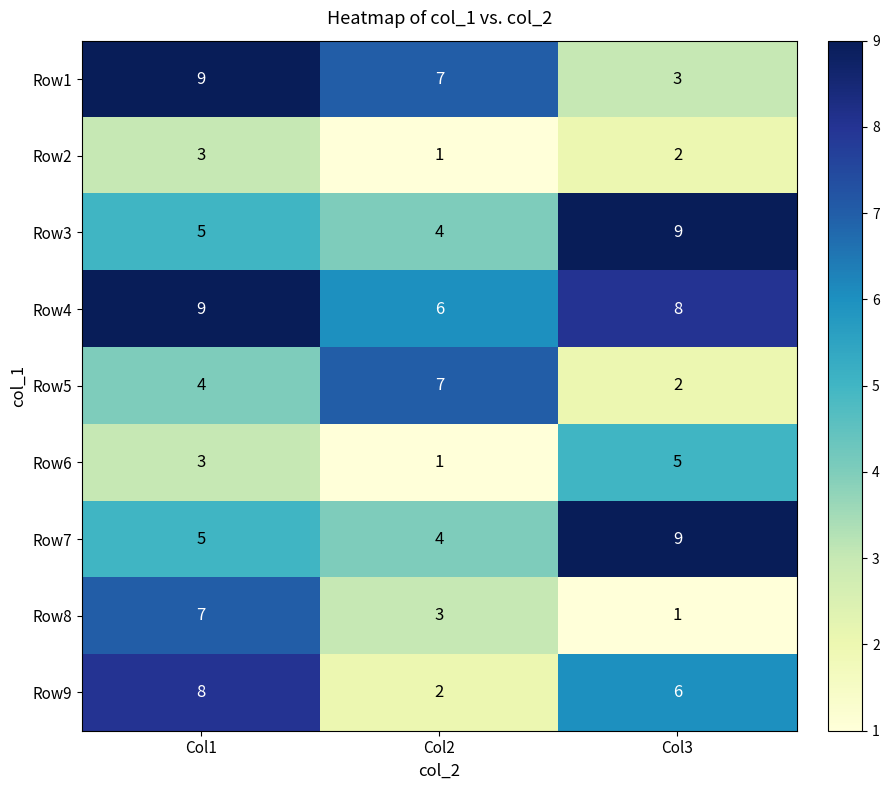

Is the value of Row1 at Col1 greater than the value of Row8 at Col1?

Yes